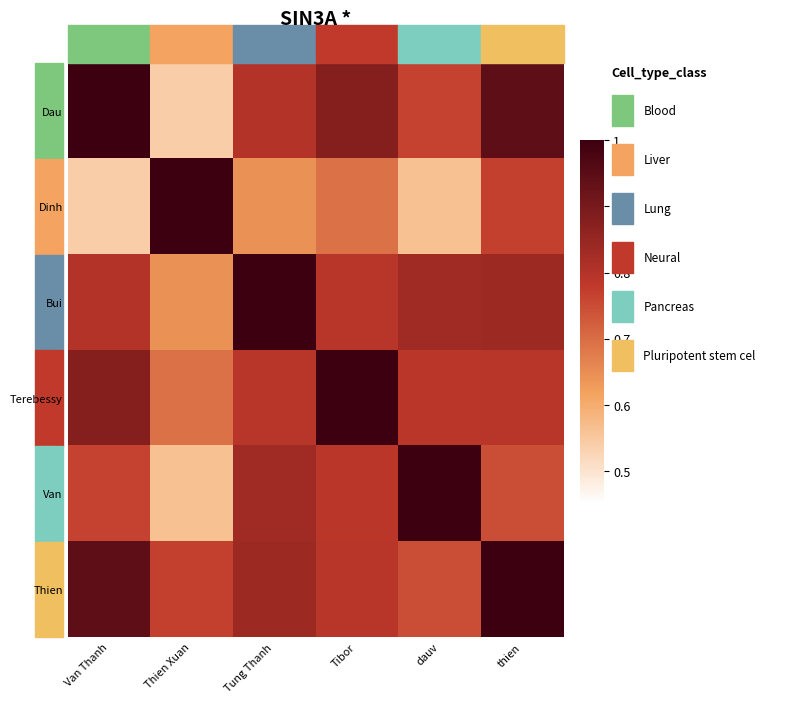

At which category is the sum across all series the highest?

thien